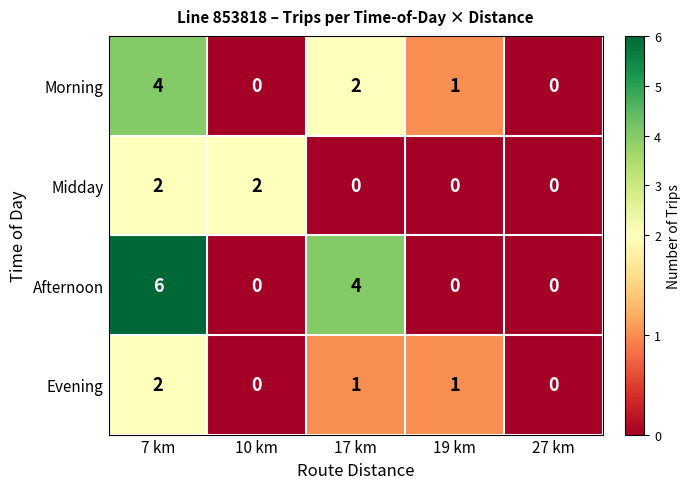

At which category is the sum across all series the highest?

7 km